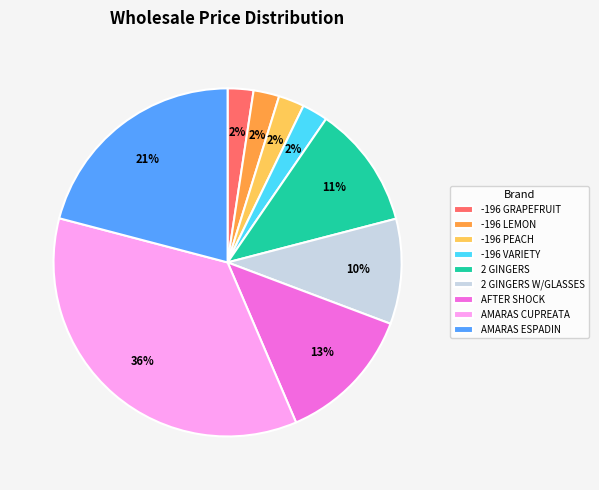

Which slice is the largest?

AMARAS CUPREATA